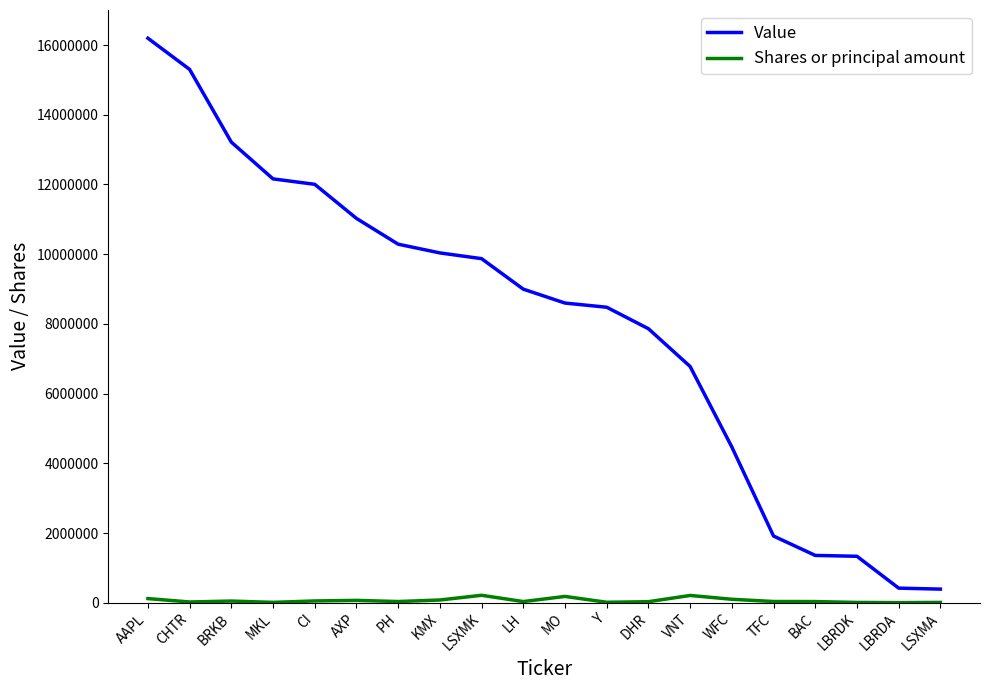

The Value series shows 8997000 at LH. True or false?

True